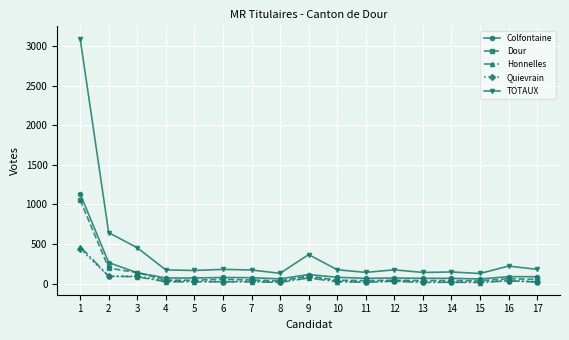

Which series changed the most between 2 and 10?

TOTAUX